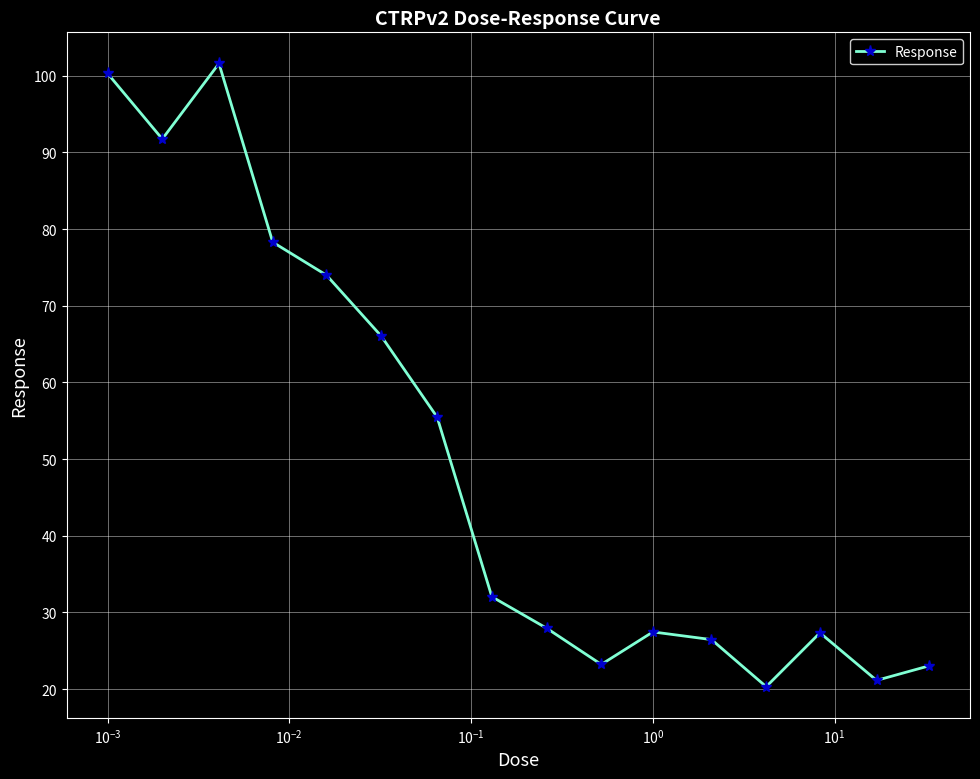

What is the greatest value displayed?

101.6